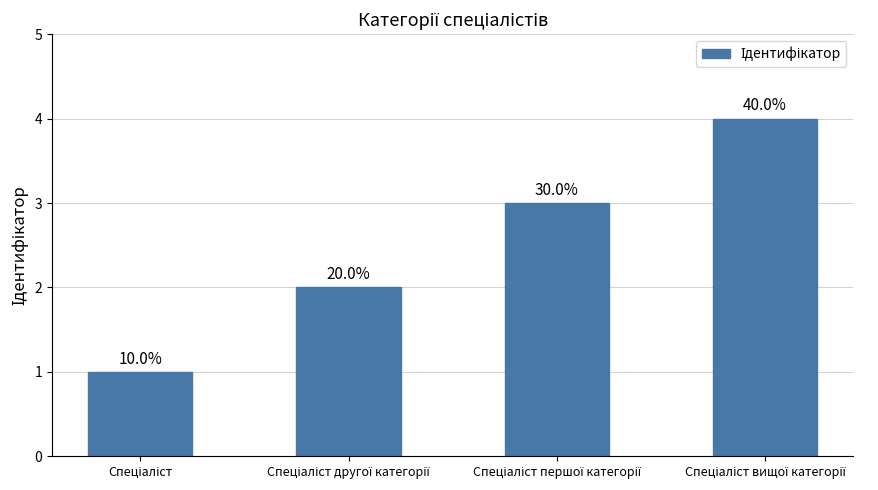

What is the difference between the maximum and minimum values?

3